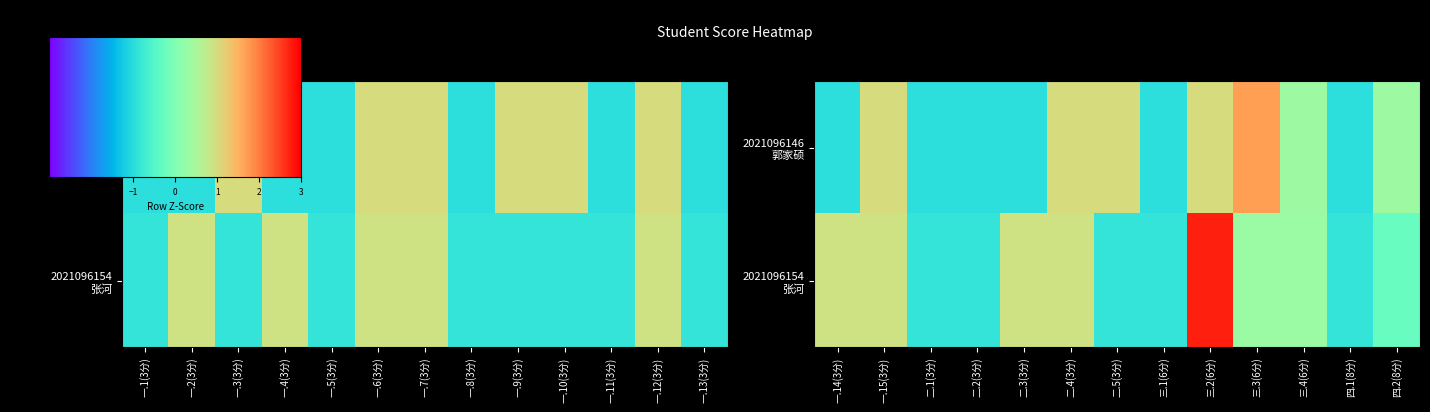

Reading left to right, what are all the values shown in this chart?

2021096146: 一.1(3分)=0	一.2(3分)=0	一.3(3分)=3	一.4(3分)=0	一.5(3分)=0	一.6(3分)=3	一.7(3分)=3	一.8(3分)=0	一.9(3分)=3	一.10(3分)=3	一.11(3分)=0	一.12(3分)=3	一.13(3分)=0	一.14(3分)=0	一.15(3分)=3	二.1(3分)=0	二.2(3分)=0	二.3(3分)=0	二.4(3分)=3	二.5(3分)=3	三.1(6分)=0	三.2(6分)=3	三.3(6分)=4	三.4(6分)=2	四.1(8分)=0	四.2(8分)=2
2021096154: 一.1(3分)=0	一.2(3分)=3	一.3(3分)=0	一.4(3分)=3	一.5(3分)=0	一.6(3分)=3	一.7(3分)=3	一.8(3分)=0	一.9(3分)=0	一.10(3分)=0	一.11(3分)=0	一.12(3分)=3	一.13(3分)=0	一.14(3分)=3	一.15(3分)=3	二.1(3分)=0	二.2(3分)=0	二.3(3分)=3	二.4(3分)=3	二.5(3分)=0	三.1(6分)=0	三.2(6分)=6	三.3(6分)=2	三.4(6分)=2	四.1(8分)=0	四.2(8分)=1